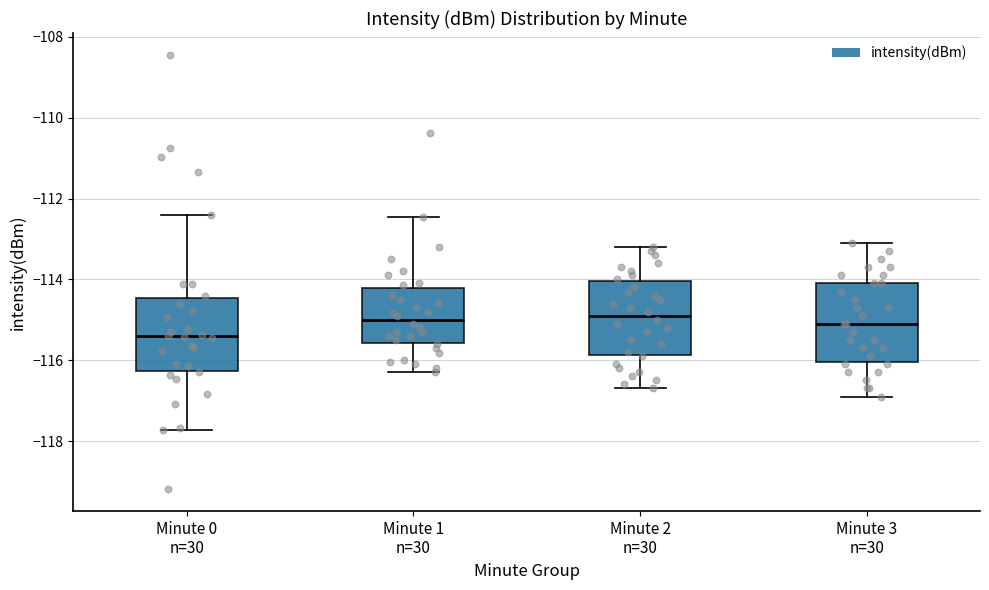

Where is the upper edge of the box for Minute 0 n=30 on the y-axis? The values are not printed on the chart, so give them approximately, as read against the axis.

-114.4